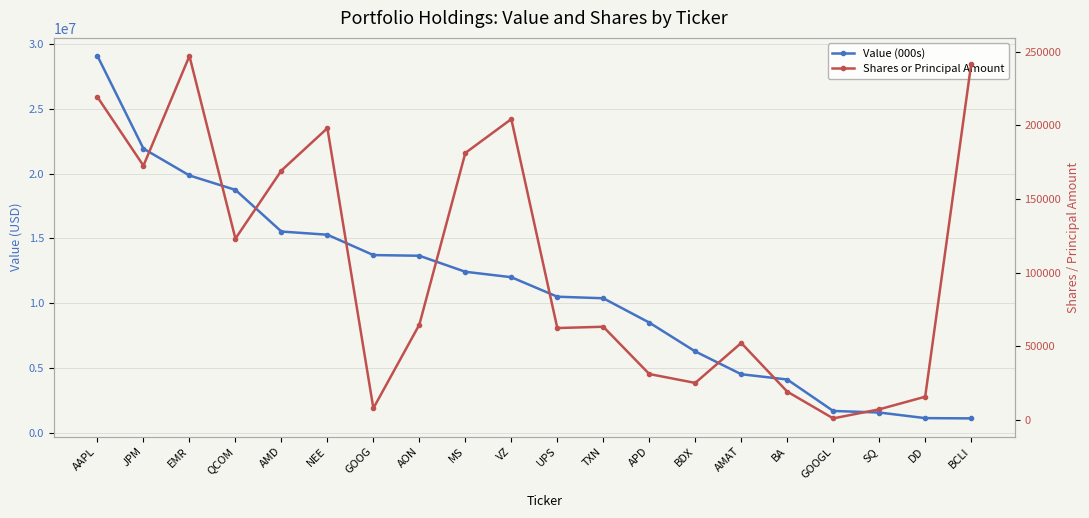

What is the difference between the maximum and minimum values in the Value (000s) series?

27990000